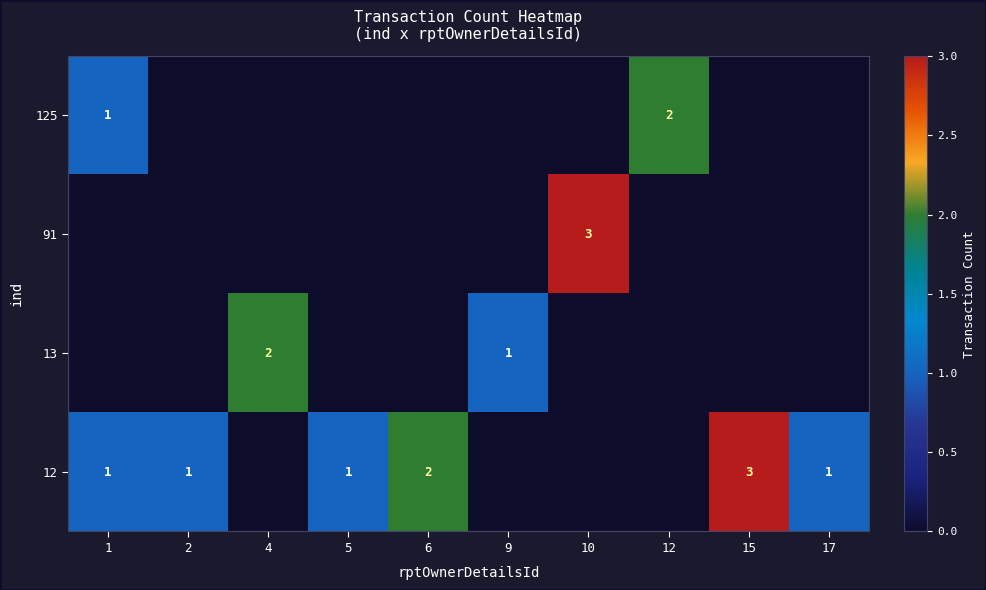

The value of 12 at 17 is 1. True or false?

True